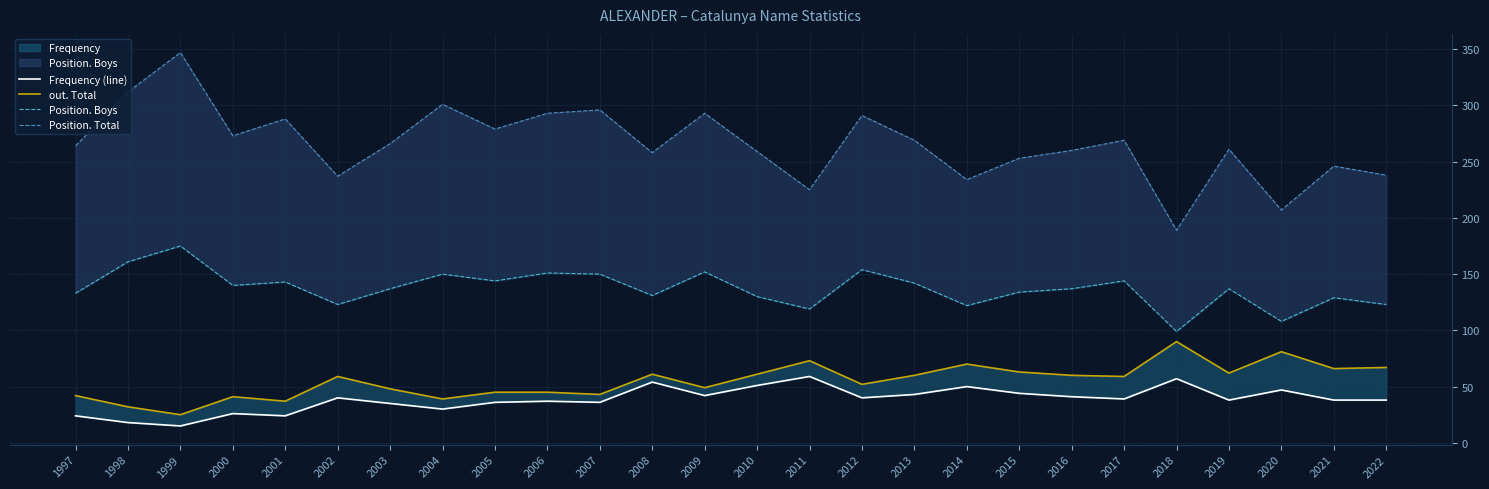

What is the value of the Position. Total point at the 15th from the left?

225